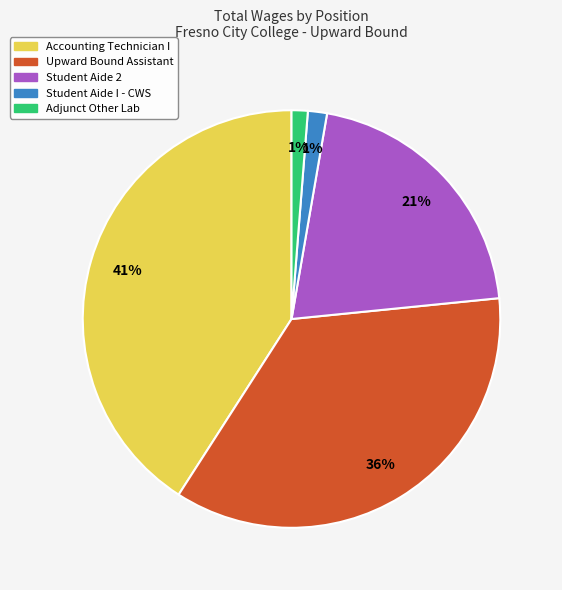

To the nearest percent, what is the combined percentage of Accounting Technician I and Student Aide 2?

62%